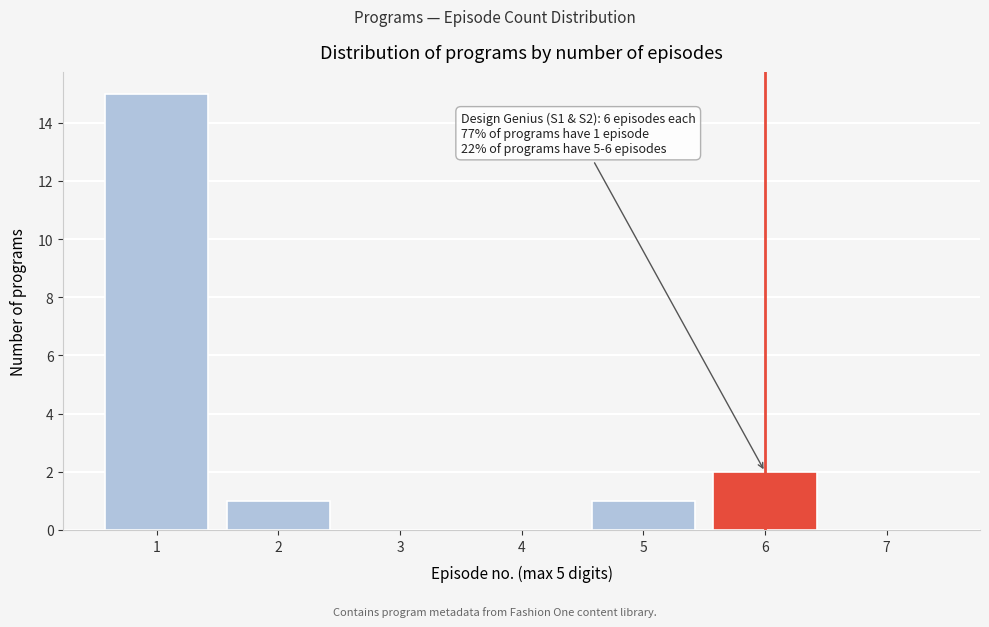

Reading right to left, extract all data points from this chart.

7=0	6=2	5=1	4=0	3=0	2=1	1=15